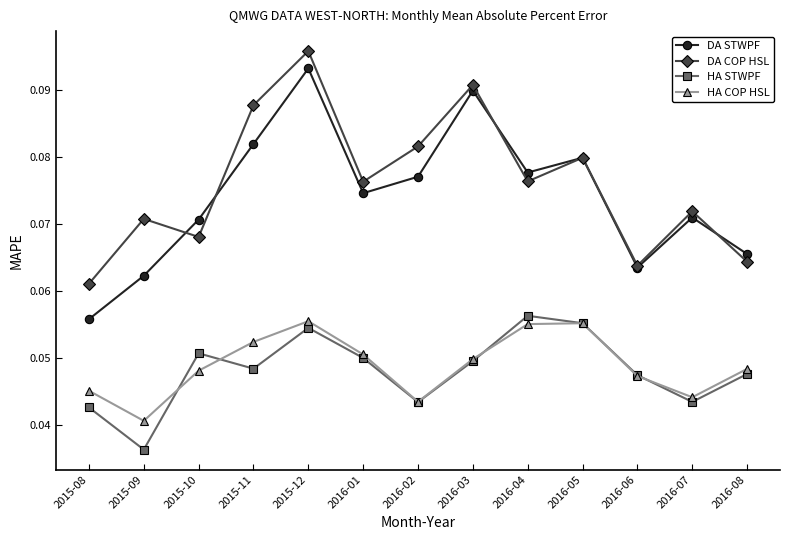

The DA COP HSL series shows 0.0 at 2016-04. True or false?

False